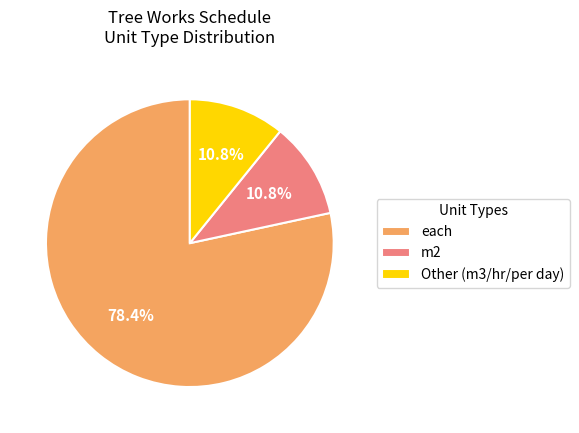

Does any single category account for the majority?

Yes